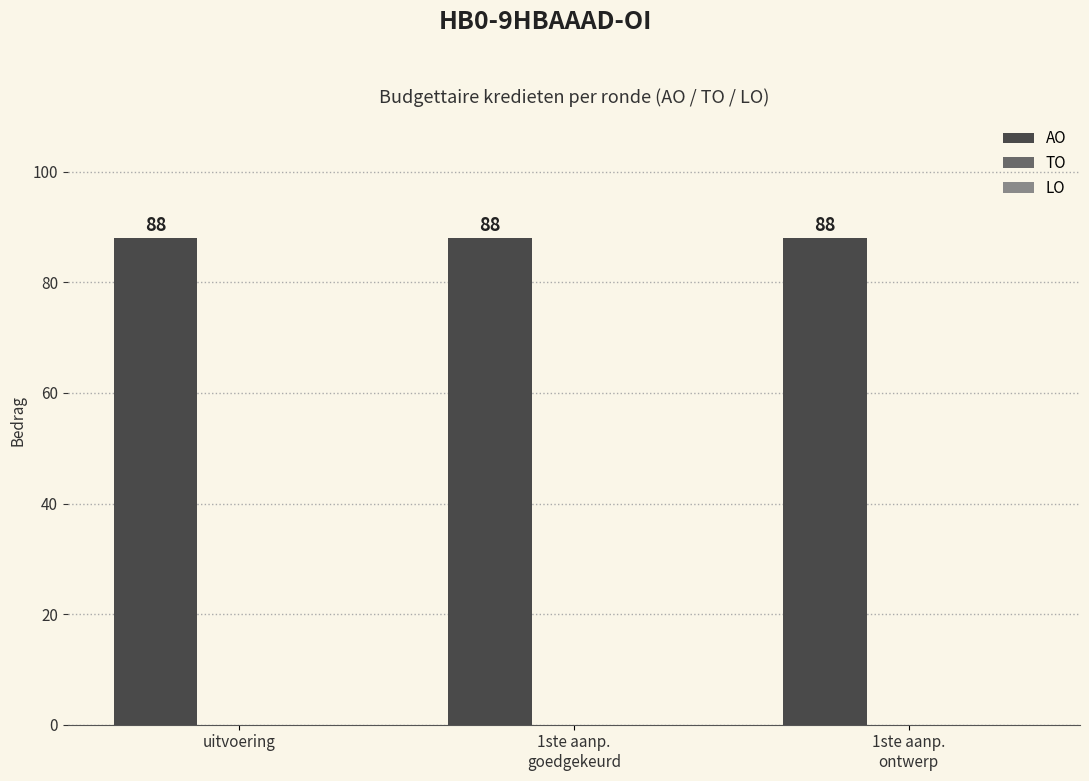

The value of AO at 1ste aanp.
ontwerp is 31. True or false?

False